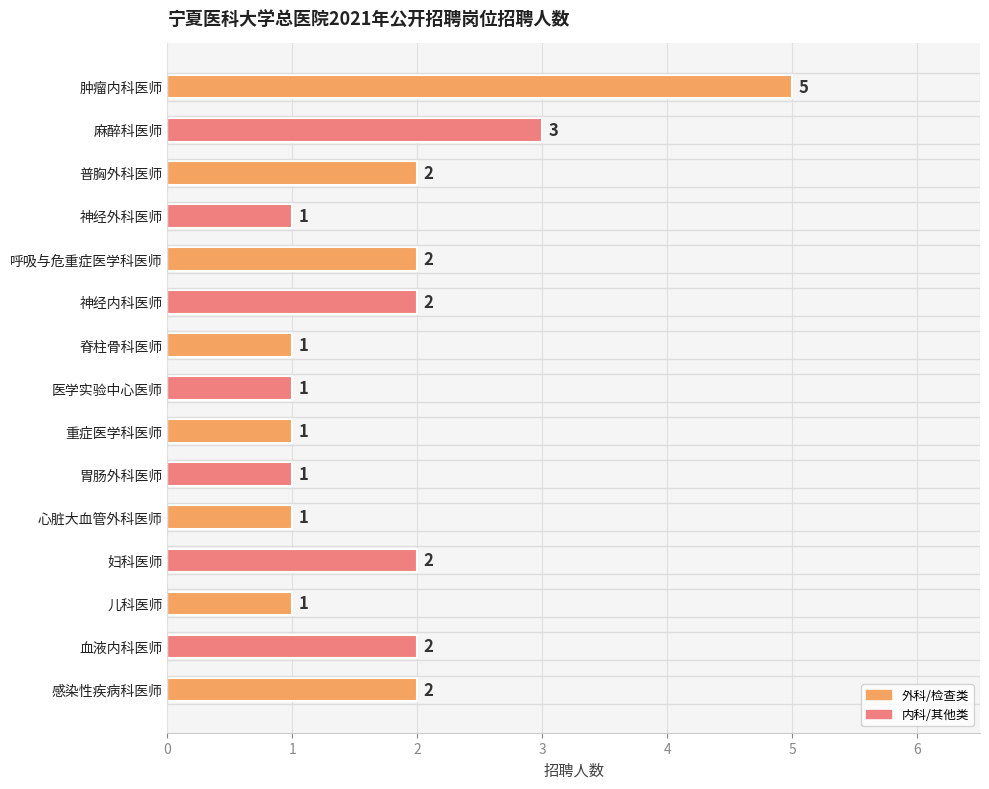

How many distinct data groups are displayed?

1